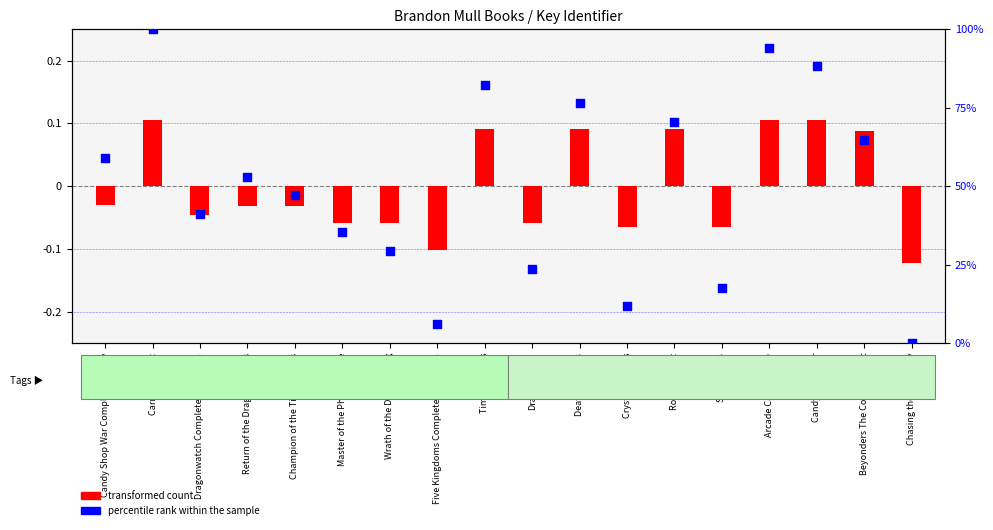

What is the change in value from Time Jumpers to Dragonwatch?

-58.8